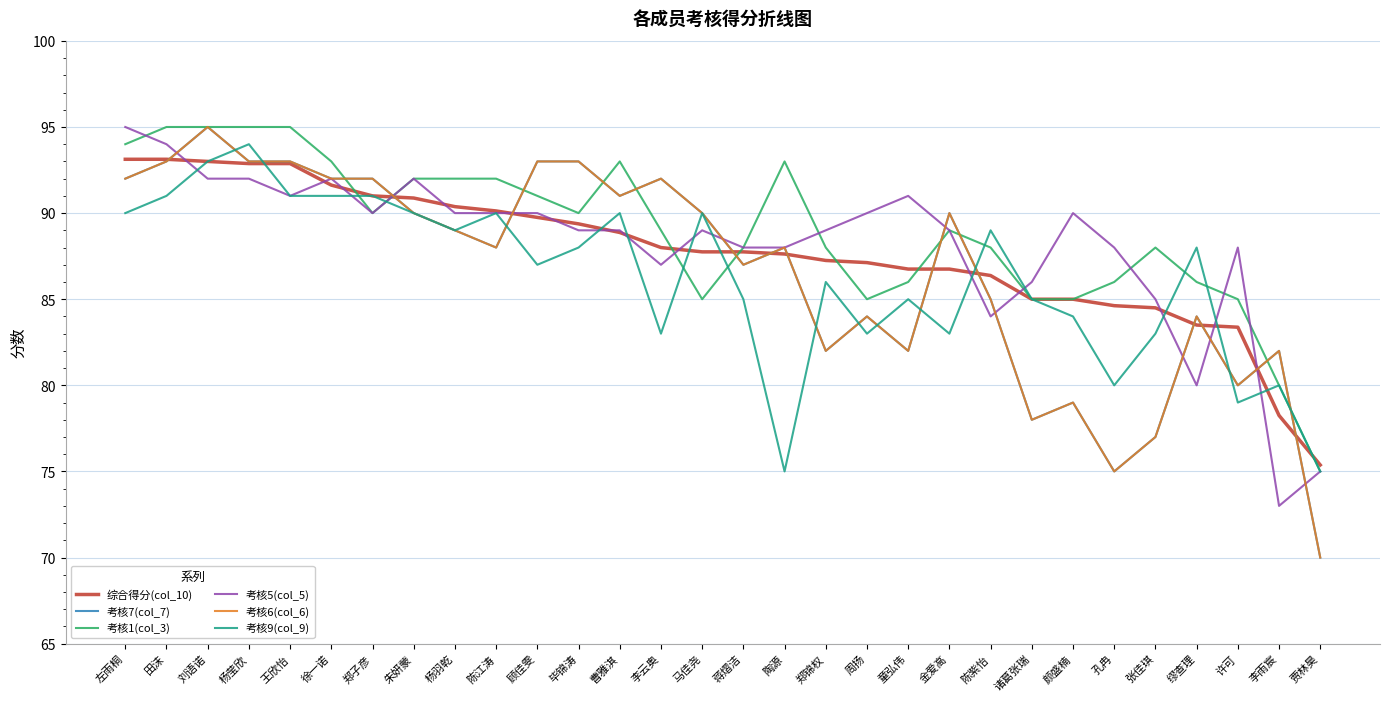

Reading left to right, extract all data points from this chart.

综合得分(col_10): 左雨桐=93.1	田沫=93.1	刘语诺=93.0	杨莹欣=92.9	王欣怡=92.9	徐一诺=91.6	郑子彦=91.0	朱妍蒙=90.9	杨羽乾=90.4	陈江涛=90.1	顾佳雯=89.8	毕锦涛=89.4	曹雅淇=88.9	李云奥=88.0	马佳尧=87.8	蒋熠洁=87.8	陶源=87.6	郑锦权=87.2	周扬=87.1	童弘伟=86.8	金爱高=86.8	陈紫怡=86.4	诸葛张瑞=85.0	颜盛楠=85.0	孔冉=84.6	张佳琪=84.5	缪查理=83.5	许可=83.4	李雨宸=78.2	贾林昊=75.4
考核7(col_7): 左雨桐=92.0	田沫=93.0	刘语诺=95.0	杨莹欣=93.0	王欣怡=93.0	徐一诺=92.0	郑子彦=92.0	朱妍蒙=90.0	杨羽乾=89.0	陈江涛=88.0	顾佳雯=93.0	毕锦涛=93.0	曹雅淇=91.0	李云奥=92.0	马佳尧=90.0	蒋熠洁=87.0	陶源=88.0	郑锦权=82.0	周扬=84.0	童弘伟=82.0	金爱高=90.0	陈紫怡=85.0	诸葛张瑞=78.0	颜盛楠=79.0	孔冉=75.0	张佳琪=77.0	缪查理=84.0	许可=80.0	李雨宸=82.0	贾林昊=70.0
考核1(col_3): 左雨桐=94.0	田沫=95.0	刘语诺=95.0	杨莹欣=95.0	王欣怡=95.0	徐一诺=93.0	郑子彦=90.0	朱妍蒙=92.0	杨羽乾=92.0	陈江涛=92.0	顾佳雯=91.0	毕锦涛=90.0	曹雅淇=93.0	李云奥=89.0	马佳尧=85.0	蒋熠洁=88.0	陶源=93.0	郑锦权=88.0	周扬=85.0	童弘伟=86.0	金爱高=89.0	陈紫怡=88.0	诸葛张瑞=85.0	颜盛楠=85.0	孔冉=86.0	张佳琪=88.0	缪查理=86.0	许可=85.0	李雨宸=80.0	贾林昊=75.0
考核5(col_5): 左雨桐=95.0	田沫=94.0	刘语诺=92.0	杨莹欣=92.0	王欣怡=91.0	徐一诺=92.0	郑子彦=90.0	朱妍蒙=92.0	杨羽乾=90.0	陈江涛=90.0	顾佳雯=90.0	毕锦涛=89.0	曹雅淇=89.0	李云奥=87.0	马佳尧=89.0	蒋熠洁=88.0	陶源=88.0	郑锦权=89.0	周扬=90.0	童弘伟=91.0	金爱高=89.0	陈紫怡=84.0	诸葛张瑞=86.0	颜盛楠=90.0	孔冉=88.0	张佳琪=85.0	缪查理=80.0	许可=88.0	李雨宸=73.0	贾林昊=75.0
考核6(col_6): 左雨桐=92.0	田沫=93.0	刘语诺=95.0	杨莹欣=93.0	王欣怡=93.0	徐一诺=92.0	郑子彦=92.0	朱妍蒙=90.0	杨羽乾=89.0	陈江涛=88.0	顾佳雯=93.0	毕锦涛=93.0	曹雅淇=91.0	李云奥=92.0	马佳尧=90.0	蒋熠洁=87.0	陶源=88.0	郑锦权=82.0	周扬=84.0	童弘伟=82.0	金爱高=90.0	陈紫怡=85.0	诸葛张瑞=78.0	颜盛楠=79.0	孔冉=75.0	张佳琪=77.0	缪查理=84.0	许可=80.0	李雨宸=82.0	贾林昊=70.0
考核9(col_9): 左雨桐=90.0	田沫=91.0	刘语诺=93.0	杨莹欣=94.0	王欣怡=91.0	徐一诺=91.0	郑子彦=91.0	朱妍蒙=90.0	杨羽乾=89.0	陈江涛=90.0	顾佳雯=87.0	毕锦涛=88.0	曹雅淇=90.0	李云奥=83.0	马佳尧=90.0	蒋熠洁=85.0	陶源=75.0	郑锦权=86.0	周扬=83.0	童弘伟=85.0	金爱高=83.0	陈紫怡=89.0	诸葛张瑞=85.0	颜盛楠=84.0	孔冉=80.0	张佳琪=83.0	缪查理=88.0	许可=79.0	李雨宸=80.0	贾林昊=75.0